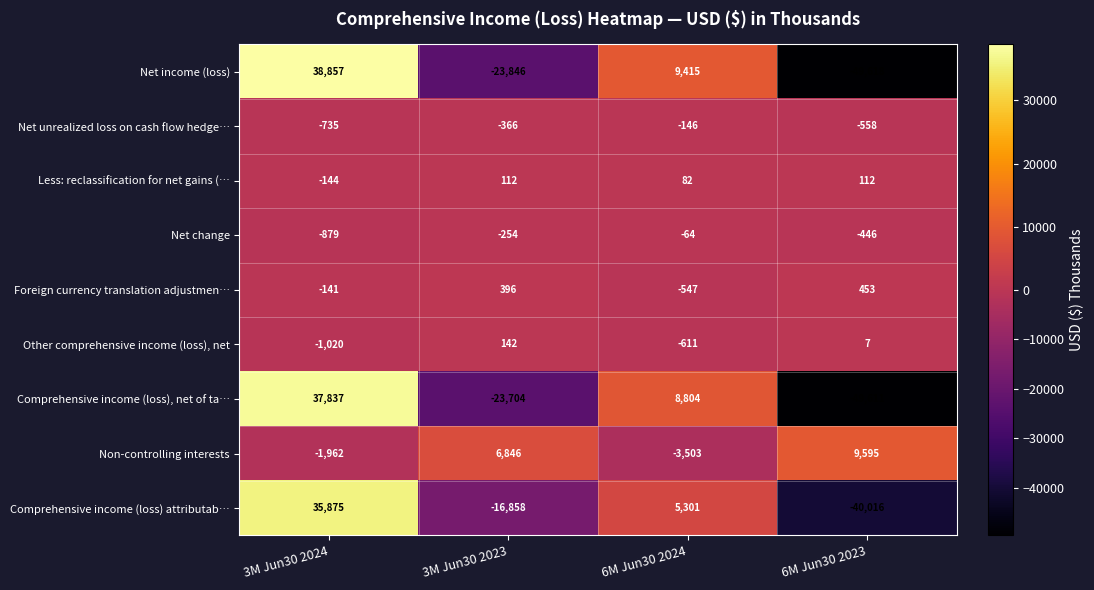

Rank the series at 3M Jun30 2023 from highest to lowest value.

Non-controlling interests, Foreign currency translation adjustmen…, Other comprehensive income (loss), net, Less: reclassification for net gains (…, Net change, Net unrealized loss on cash flow hedge…, Comprehensive income (loss) attributab…, Comprehensive income (loss), net of ta…, Net income (loss)